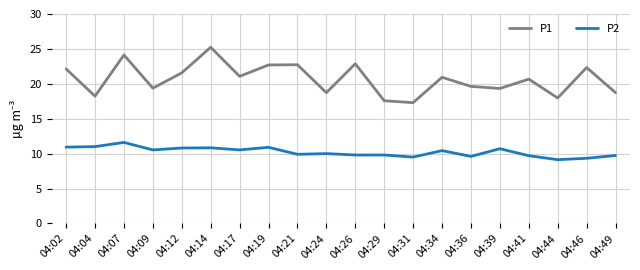

Which label corresponds to the largest value in the chart?

04:14